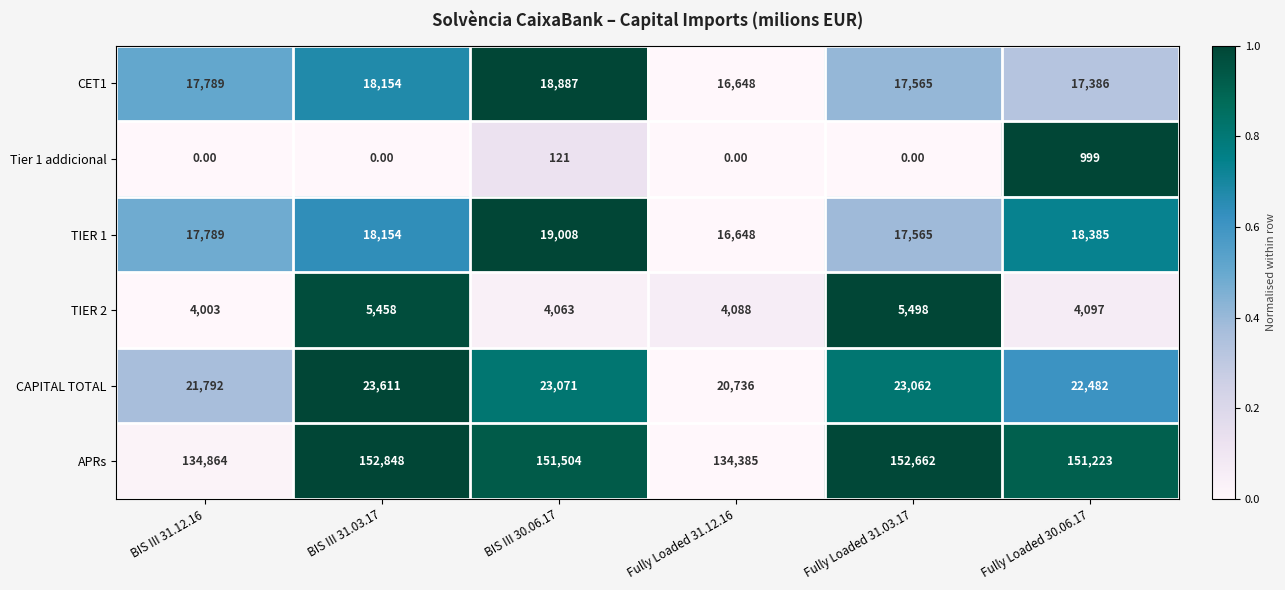

At which category is the sum across all series the highest?

BIS III 31.03.17